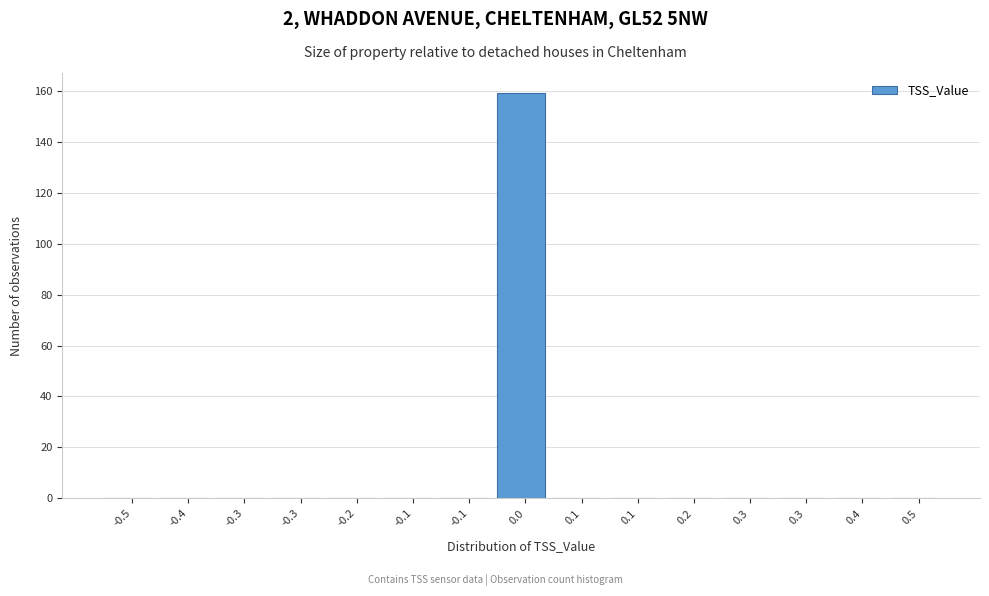

Are the bars horizontal?

No